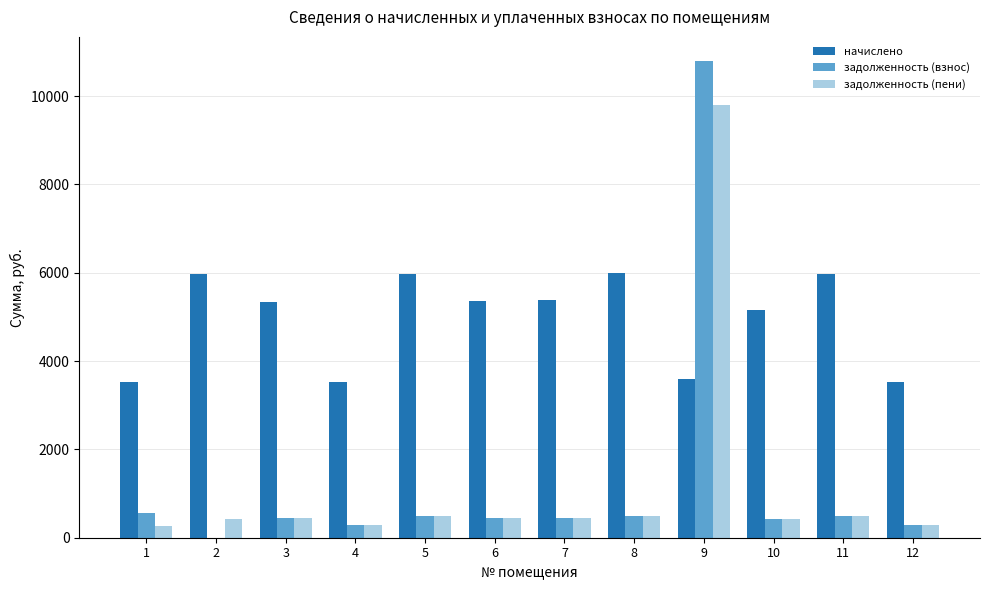

Which series changed the most between 7 and 8?

начислено